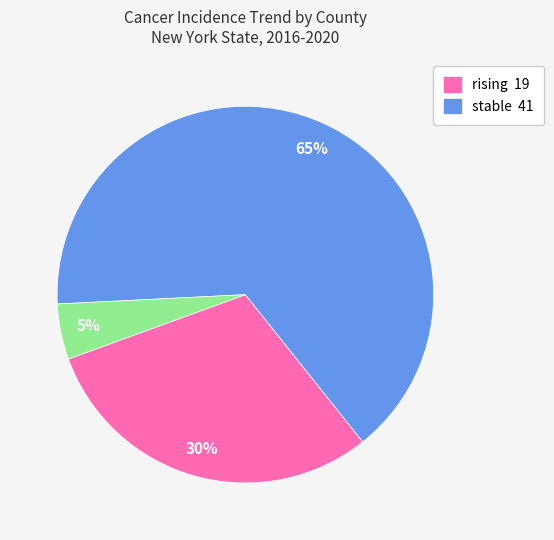

To the nearest percent, what is the average slice percentage?

33%